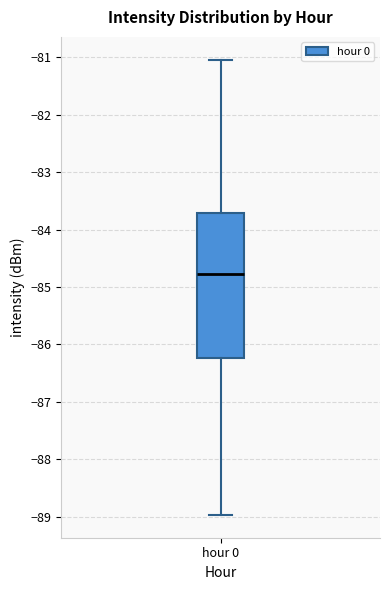

Read this box plot against the y-axis: the position of the median line, the range covered by the box, and the ends of both whiskers. The values are not printed on the chart, so give them approximately, as read against the axis.

median -84.8, box -86.2 to -83.7, whiskers -89.0 to -81.0